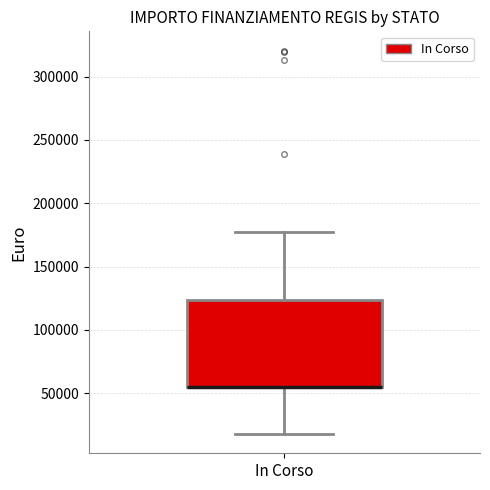

Where does the lower whisker of the box for In Corso end on the y-axis? The values are not printed on the chart, so give them approximately, as read against the axis.

20000